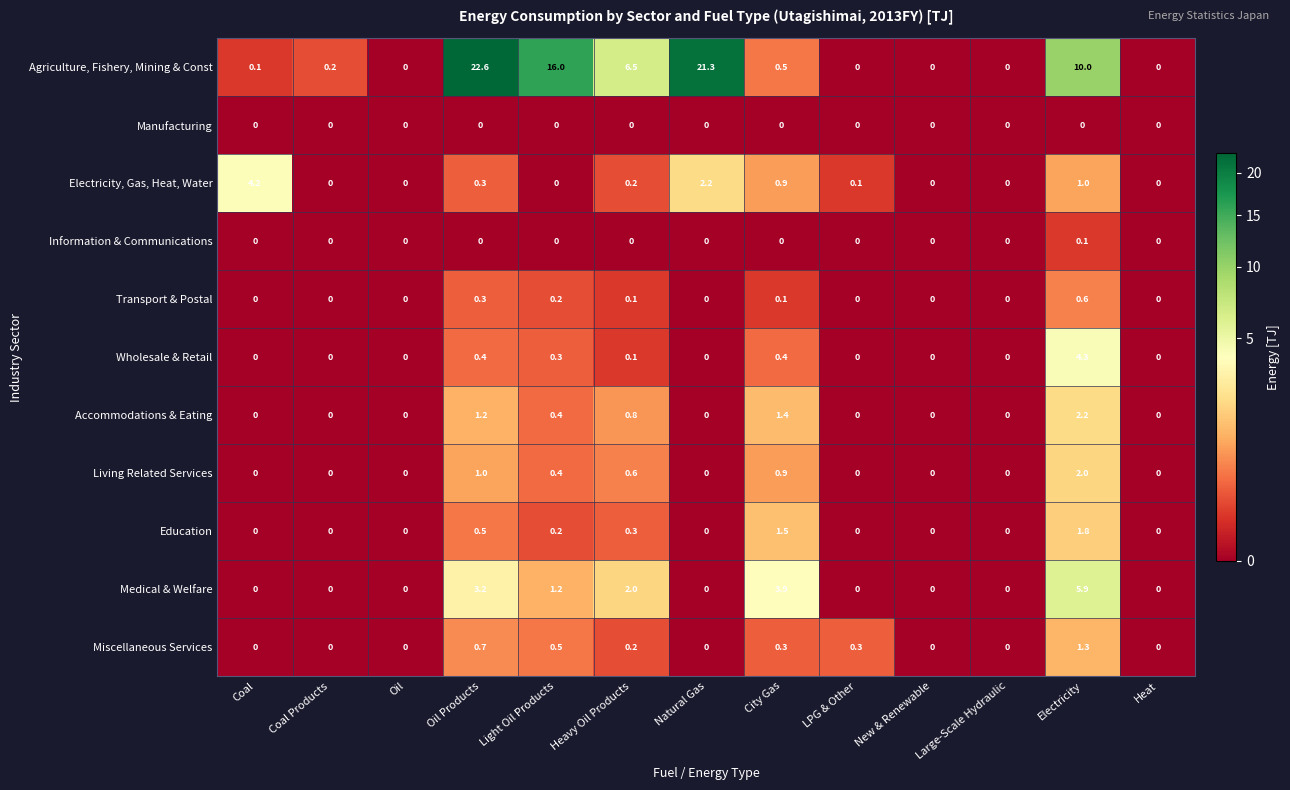

Which series changed the most between Oil and Oil Products?

Agriculture, Fishery, Mining & Const